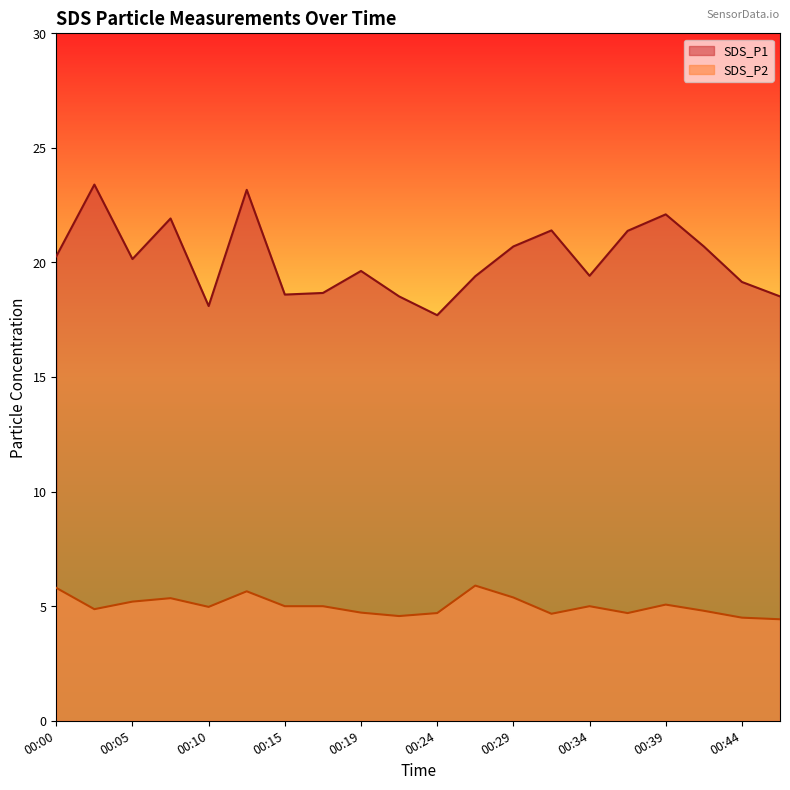

Does the chart display data point markers on the line(s)?

No